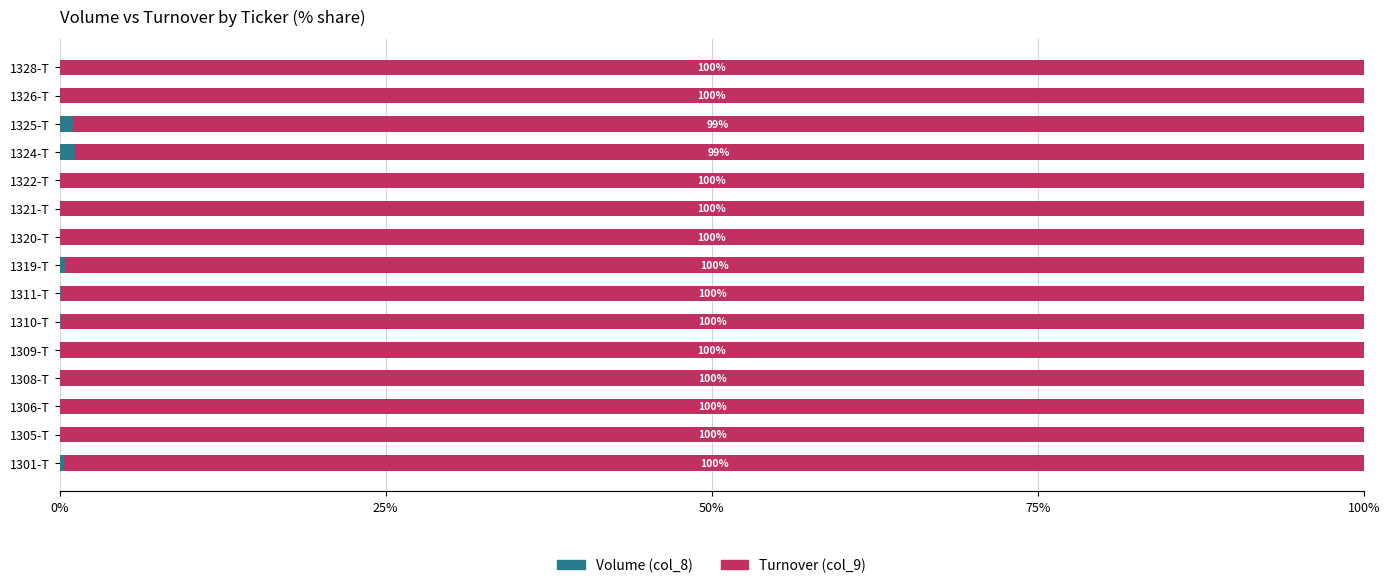

What is the total value across all series at 1310-T?

100.0